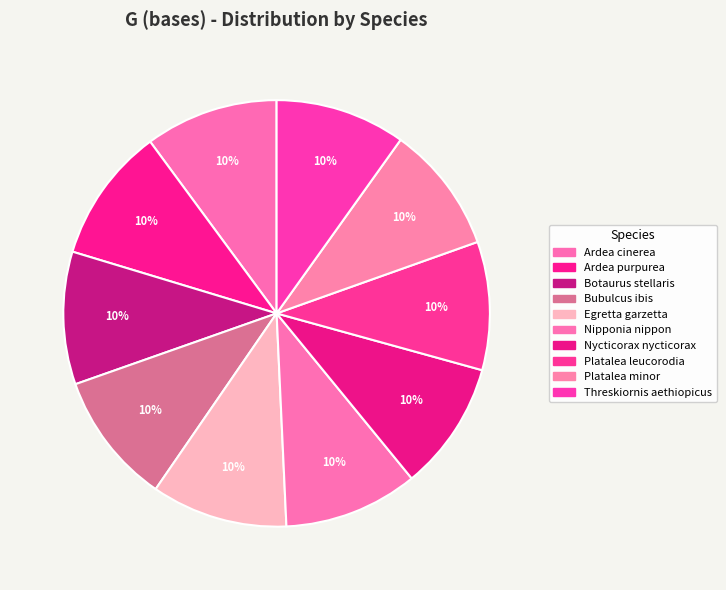

Which category has the smallest portion of the pie?

Platalea minor